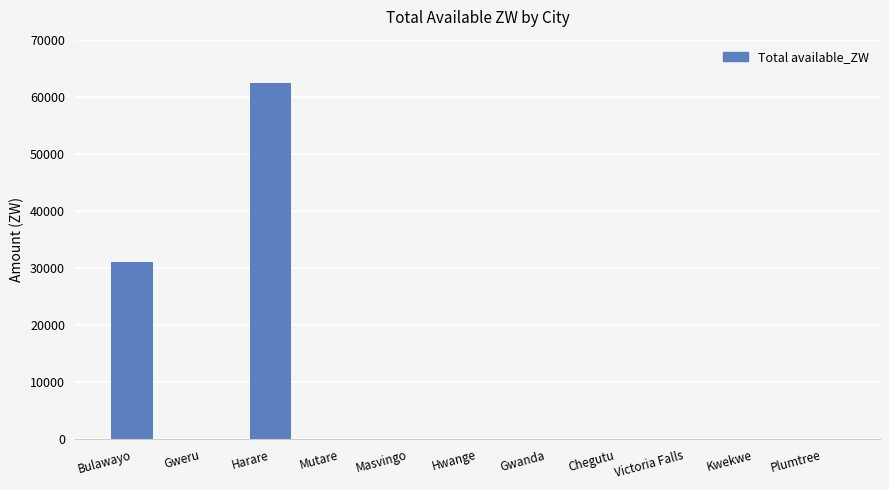

What value does the data have at Bulawayo?

31071.3